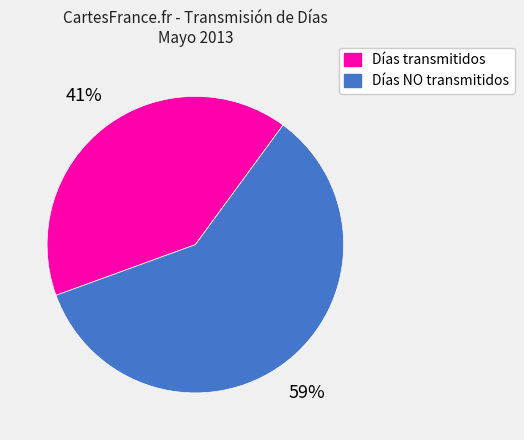

Is Días transmitidos the majority of the pie?

No